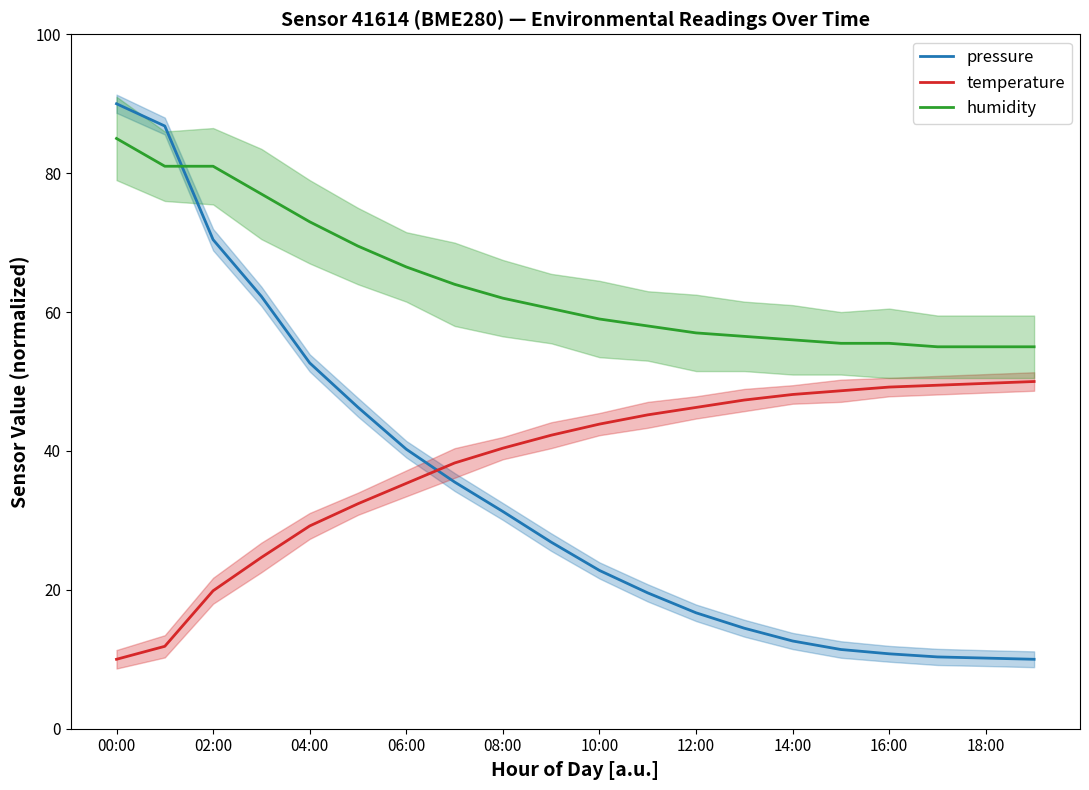

Reading left to right, transcribe all the data shown in this chart.

pressure: 90.0	86.8	70.4	62.3	52.7	46.3	40.3	35.5	31.3	26.9	22.8	19.6	16.7	14.5	12.6	11.4	10.8	10.3	10.2	10.0
temperature: 10.0	11.9	19.9	24.7	29.2	32.4	35.3	38.3	40.4	42.3	43.9	45.2	46.3	47.3	48.1	48.7	49.2	49.5	49.7	50.0
humidity: 85.0	81.0	81.0	77.0	73.0	69.5	66.5	64.0	62.0	60.5	59.0	58.0	57.0	56.5	56.0	55.5	55.5	55.0	55.0	55.0